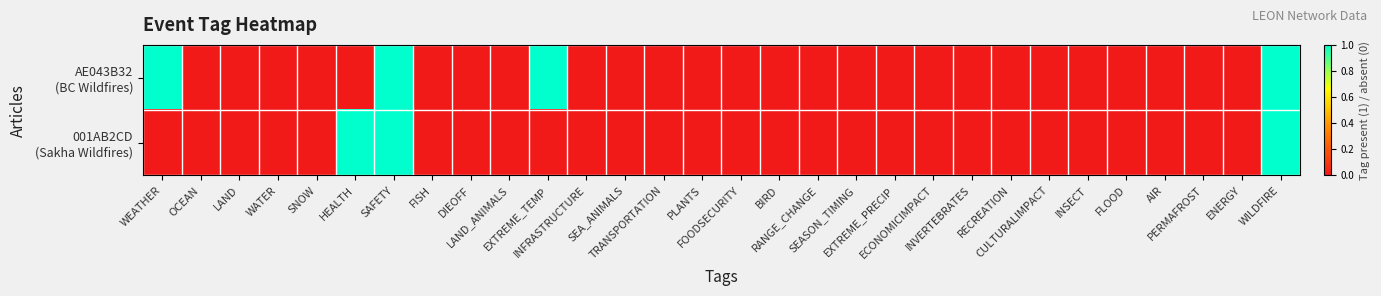

At SNOW, list the series in order from largest to smallest.

AE043B32 (BC Wildfires), 001AB2CD (Sakha Wildfires)